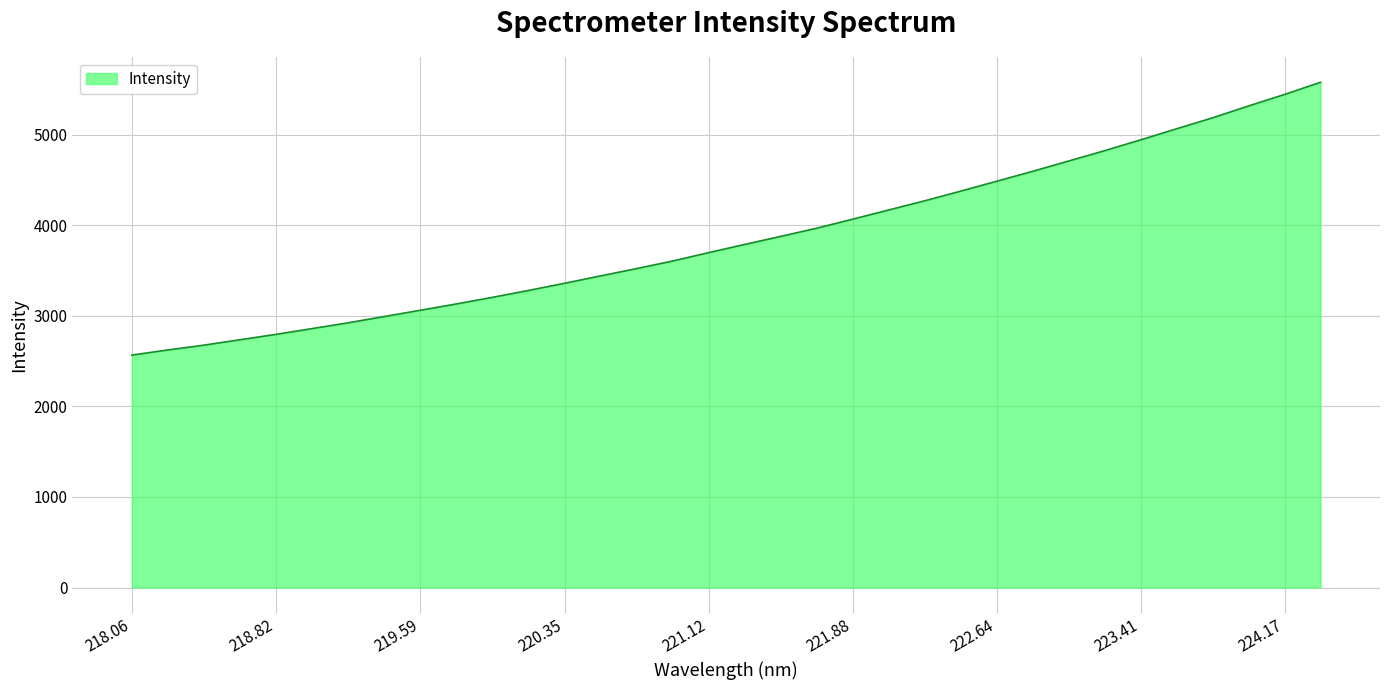

What is the average value?

3856.5